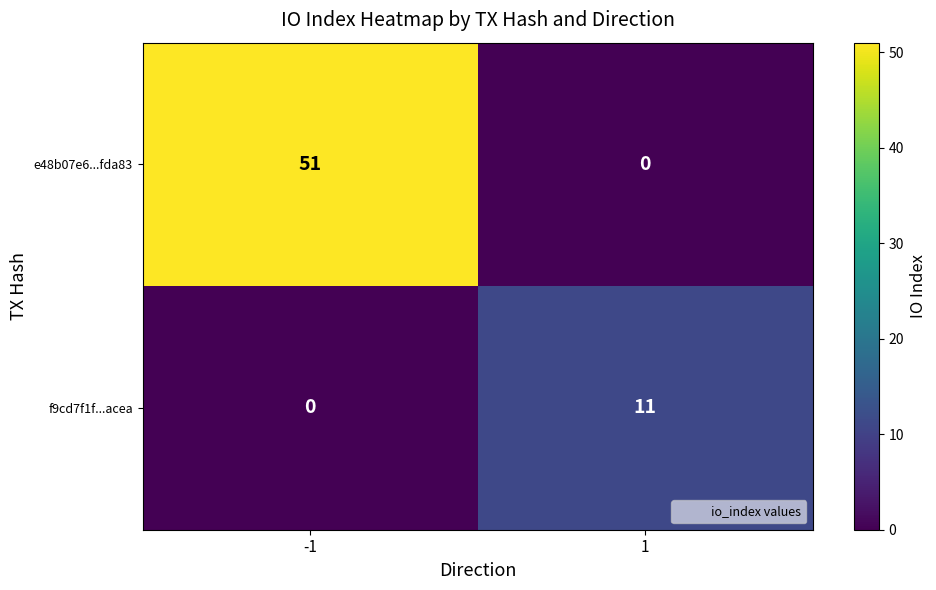

What is the difference between the highest and lowest values at 1?

11